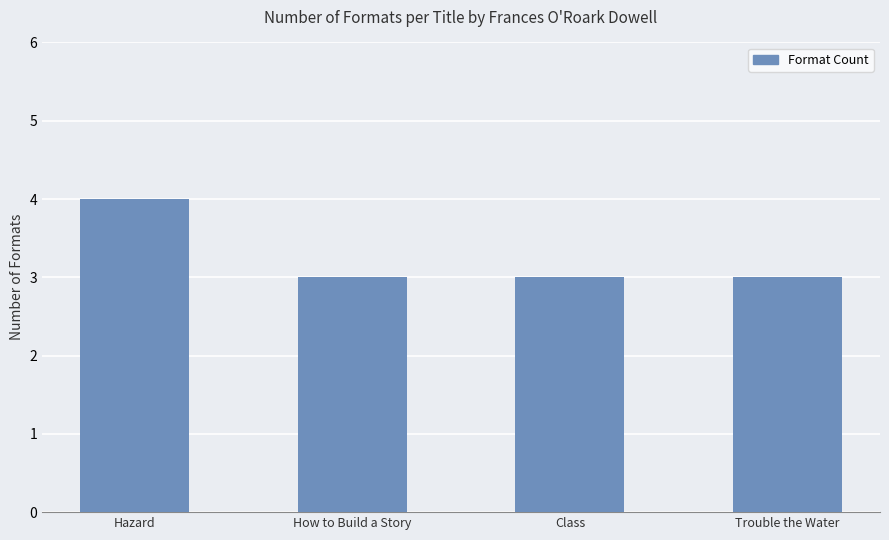

Is it true that the value at How to Build a Story is 3?

True